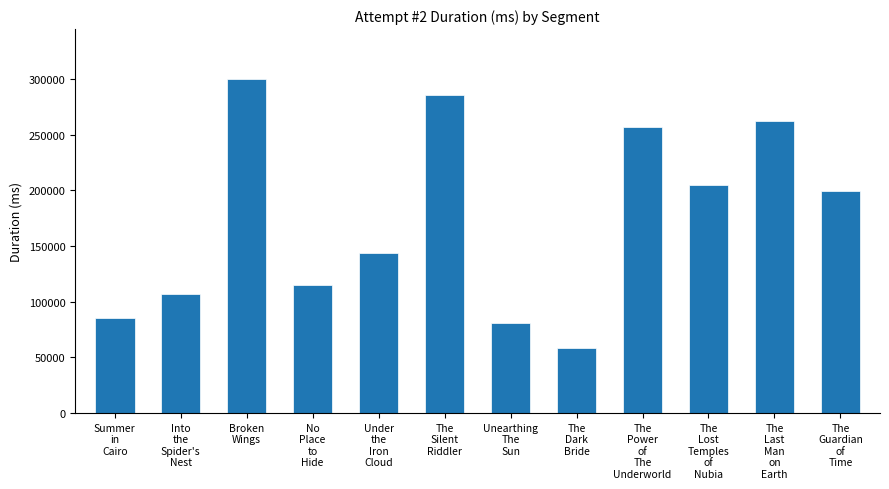

What is the label of the 8th bar from the right?

Under
the
Iron
Cloud